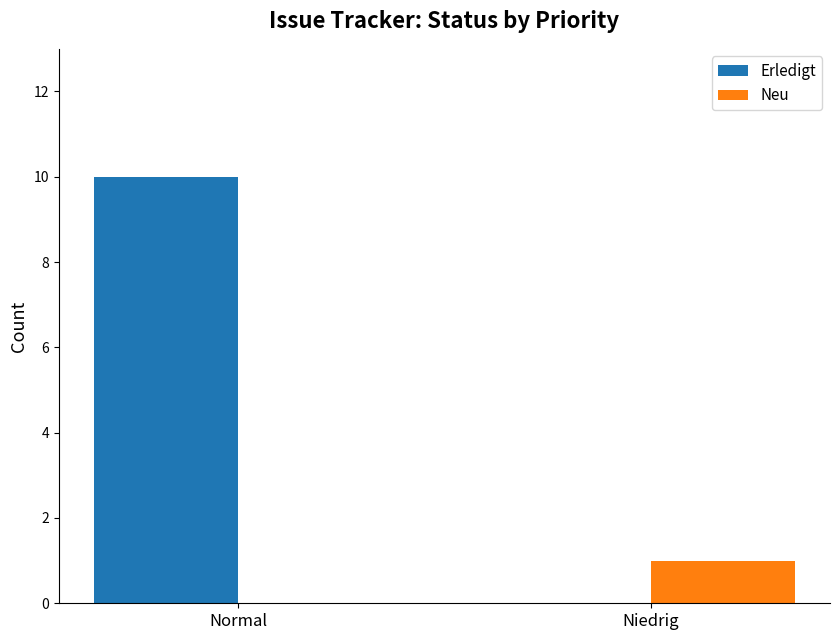

What are all the series names shown in the legend?

Erledigt, Neu